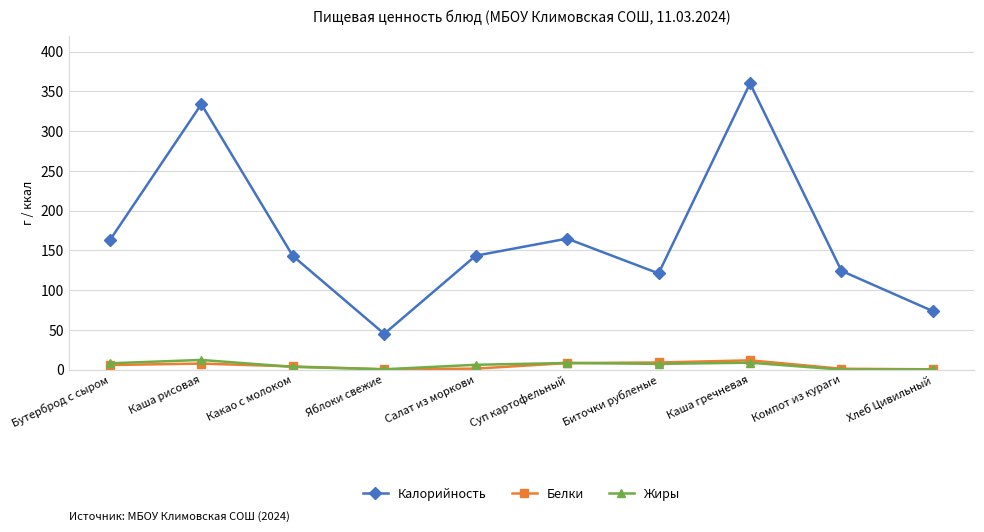

Read the Белки value at Салат из моркови.

1.2